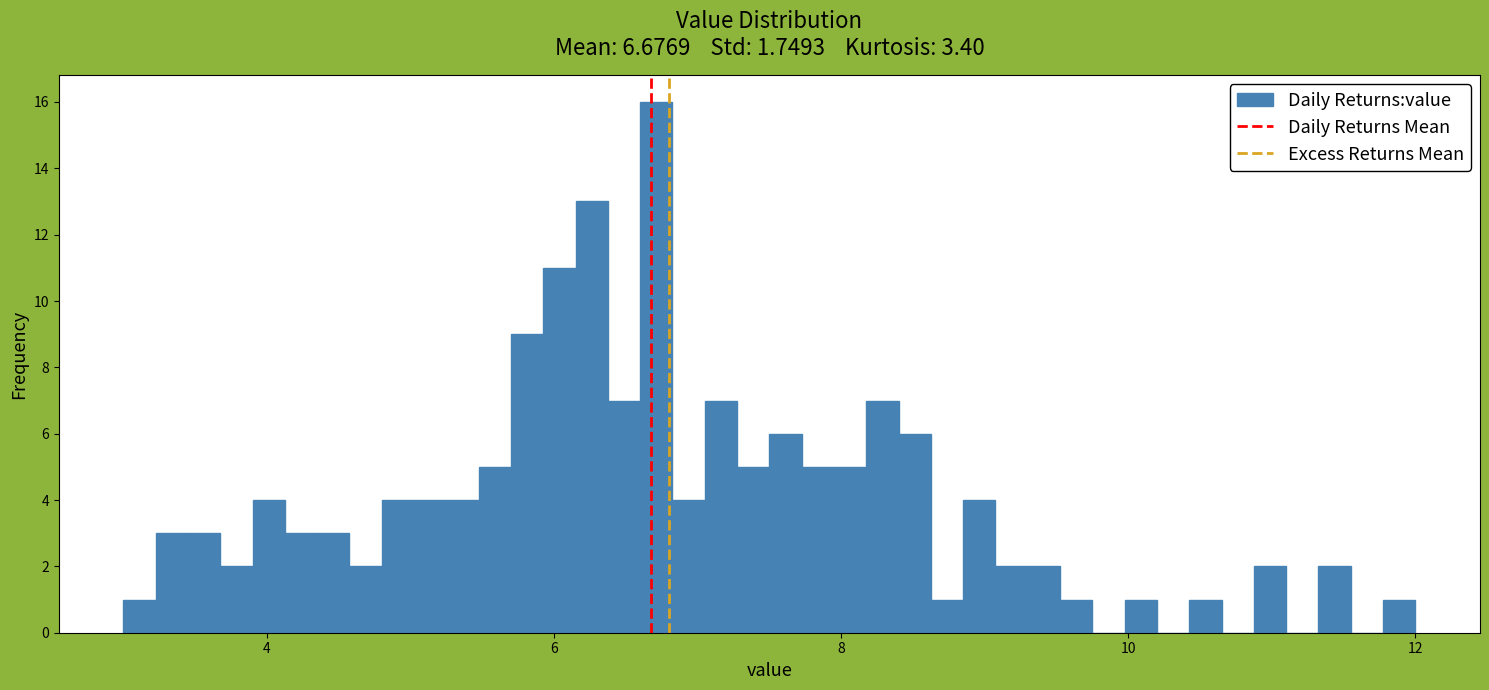

Read against the x-axis, roughly where is the centre of the tallest bar?

6.8